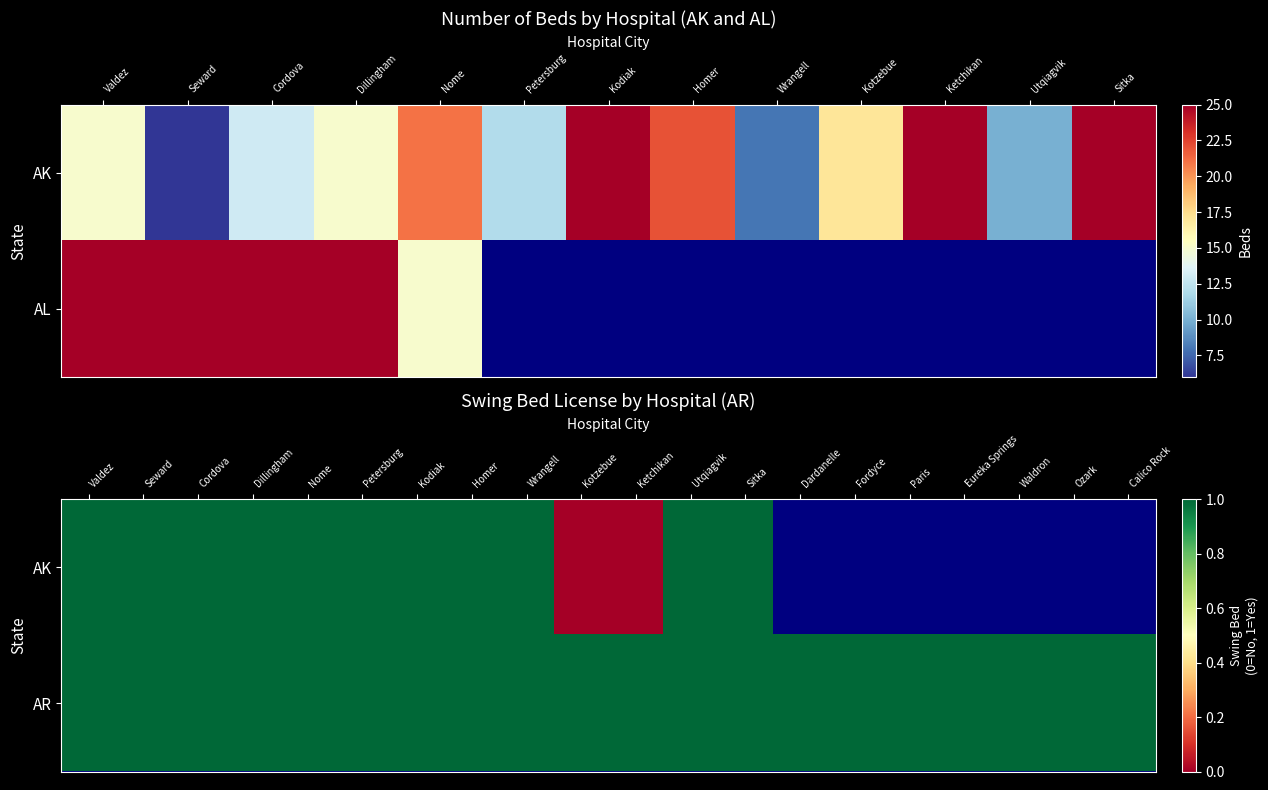

At which category is the sum across all series the highest?

Valdez